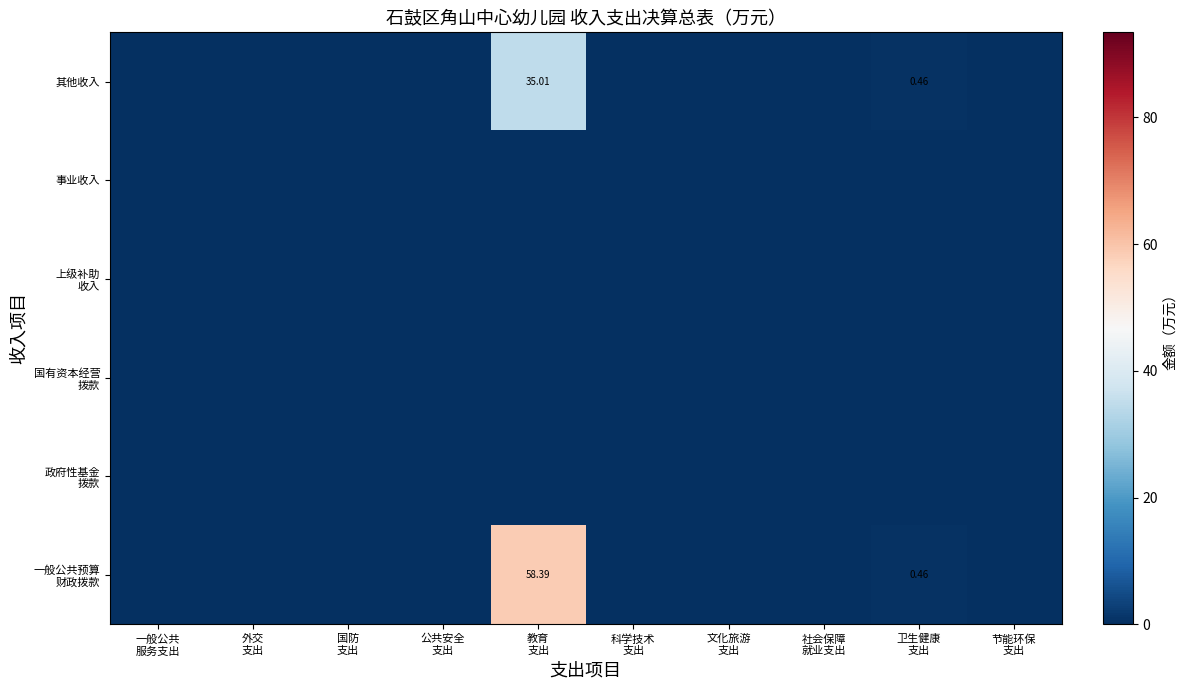

At which label does 事业收入 reach its minimum?

一般公共 服务支出